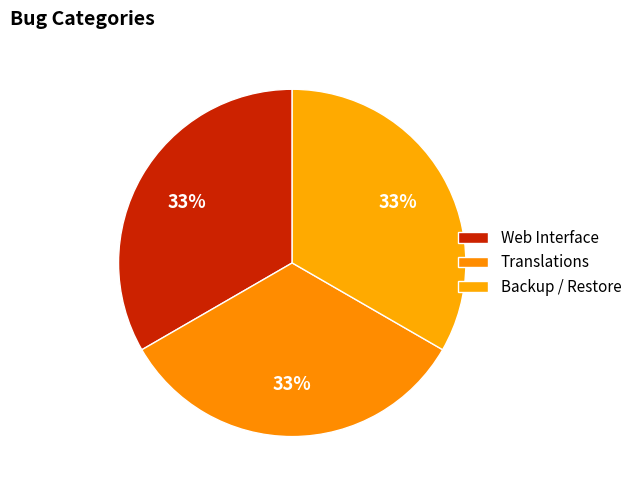

Rank the categories by value from lowest to highest.

Backup / Restore, Translations, Web Interface